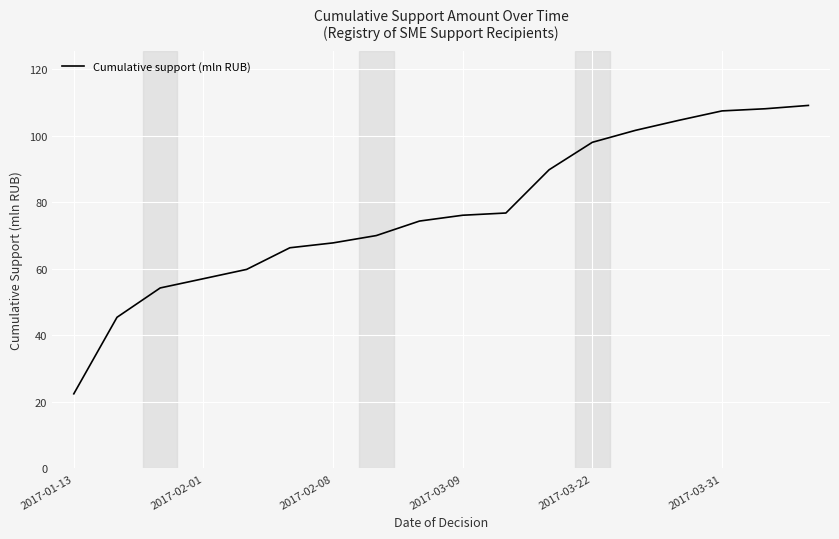

What is the greatest value displayed?

109.1